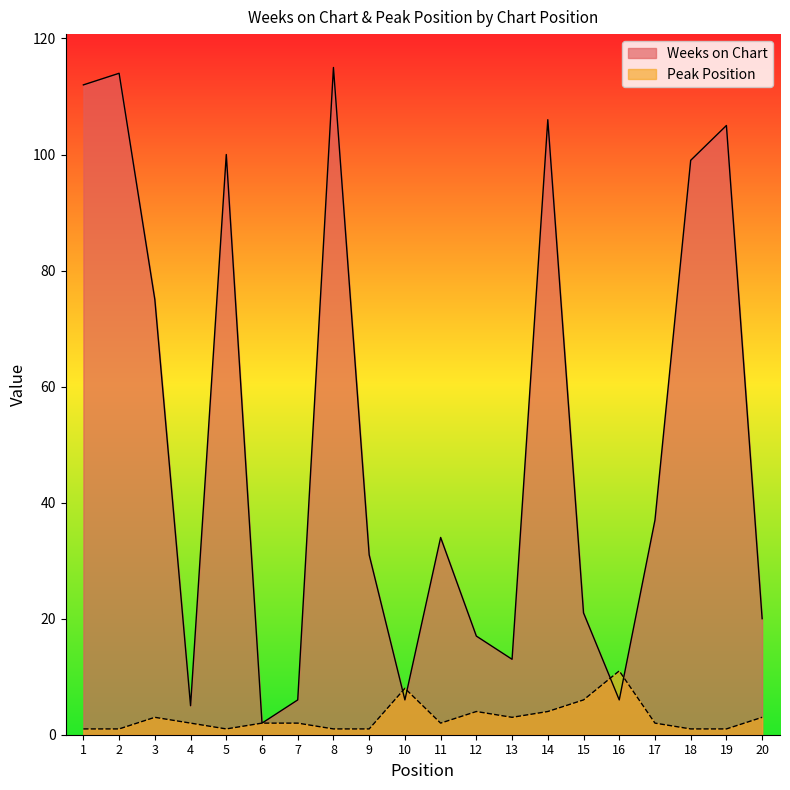

How many Peak Position values are between 1 and 4?

17